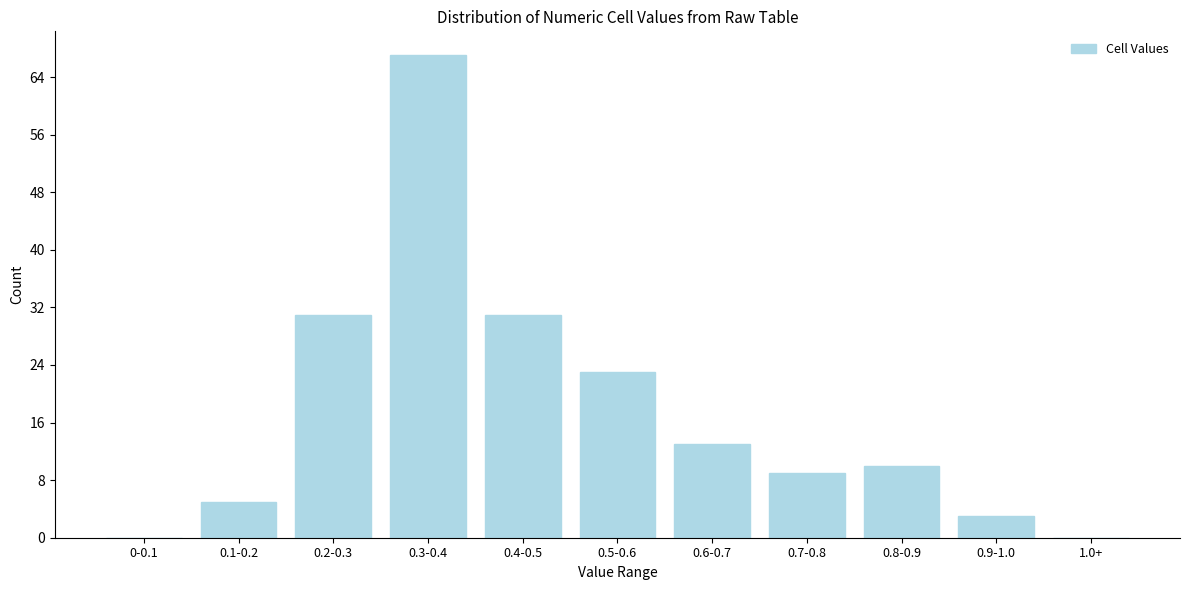

Reading left to right, extract all data points from this chart.

0-0.1=0	0.1-0.2=5	0.2-0.3=31	0.3-0.4=67	0.4-0.5=31	0.5-0.6=23	0.6-0.7=13	0.7-0.8=9	0.8-0.9=10	0.9-1.0=3	1.0+=0